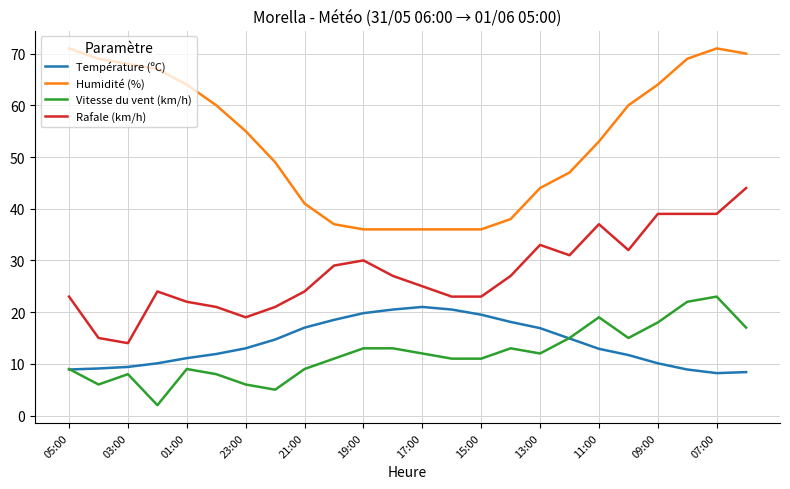

True or false: Température (ºC) and Rafale (km/h) cross at least once.

False